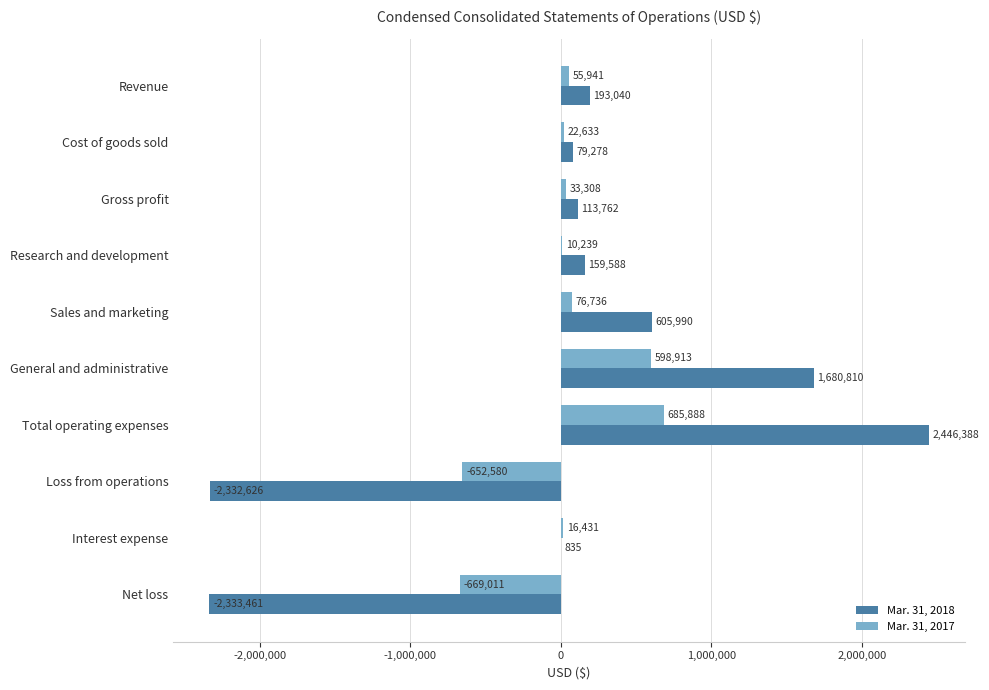

Count the number of data series in this chart.

2